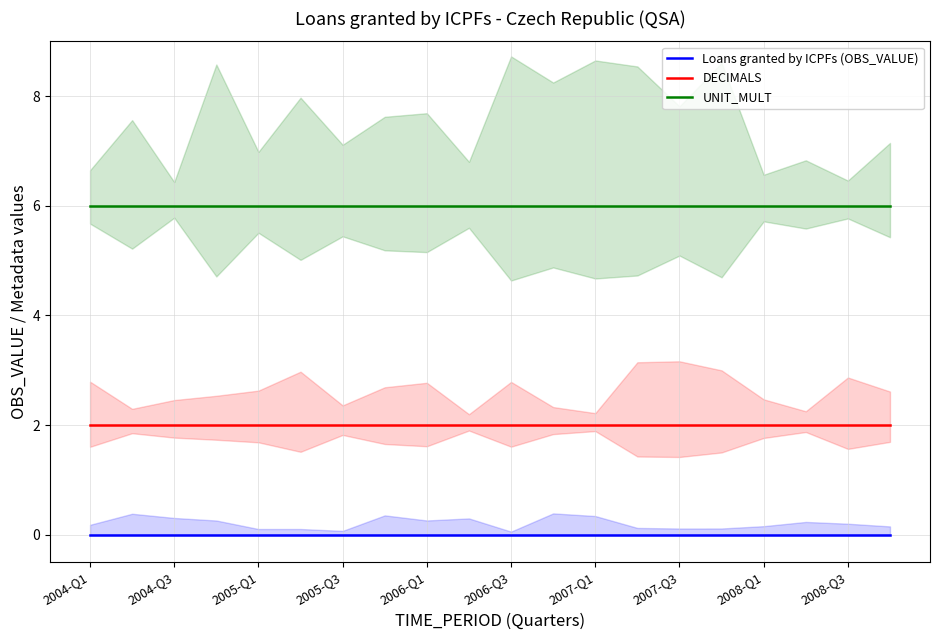

What are all the series names shown in the legend?

Loans granted by ICPFs (OBS_VALUE), DECIMALS, UNIT_MULT